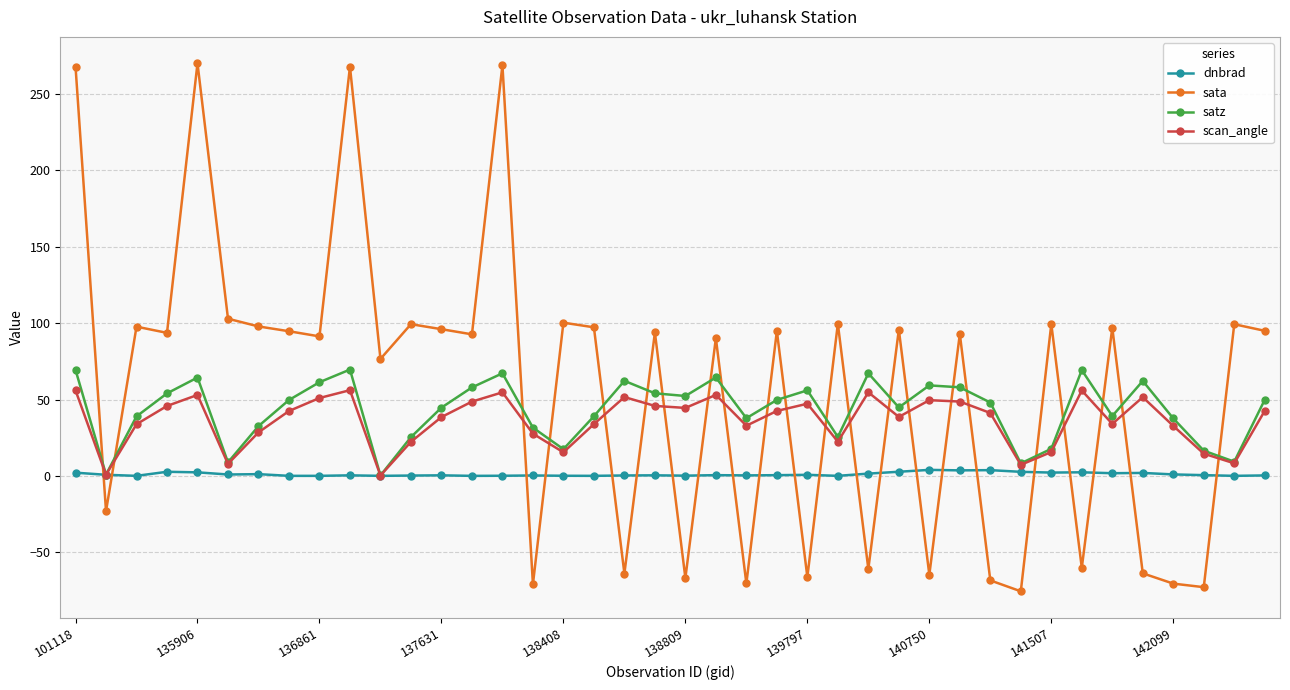

Which series has the widest spread of values?

sata